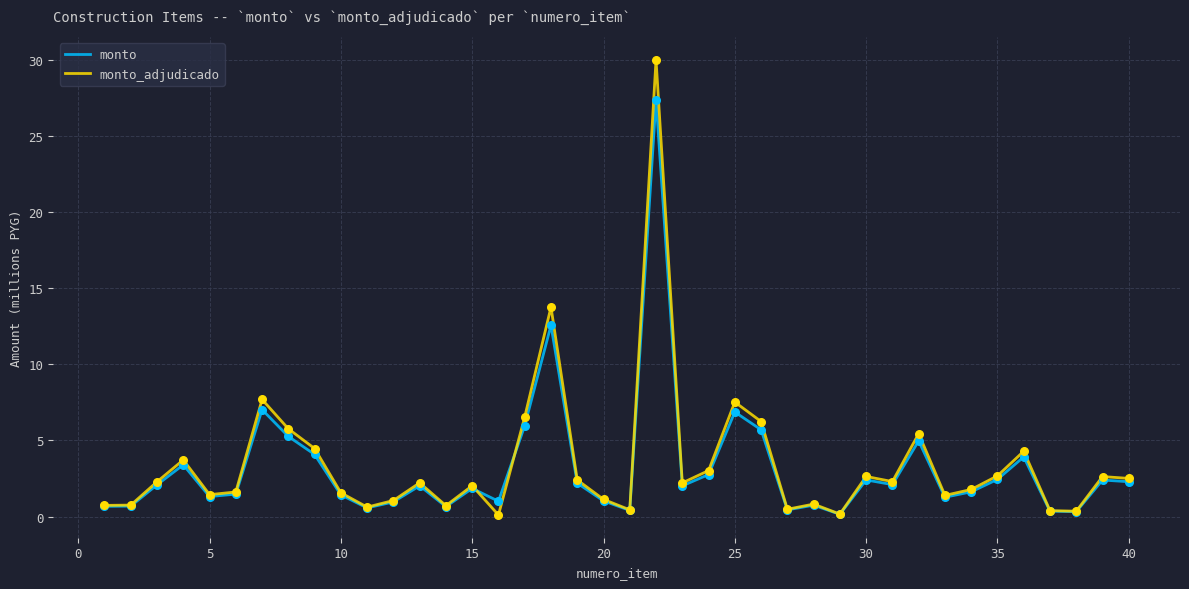

What are all the series names shown in the legend?

monto, monto_adjudicado